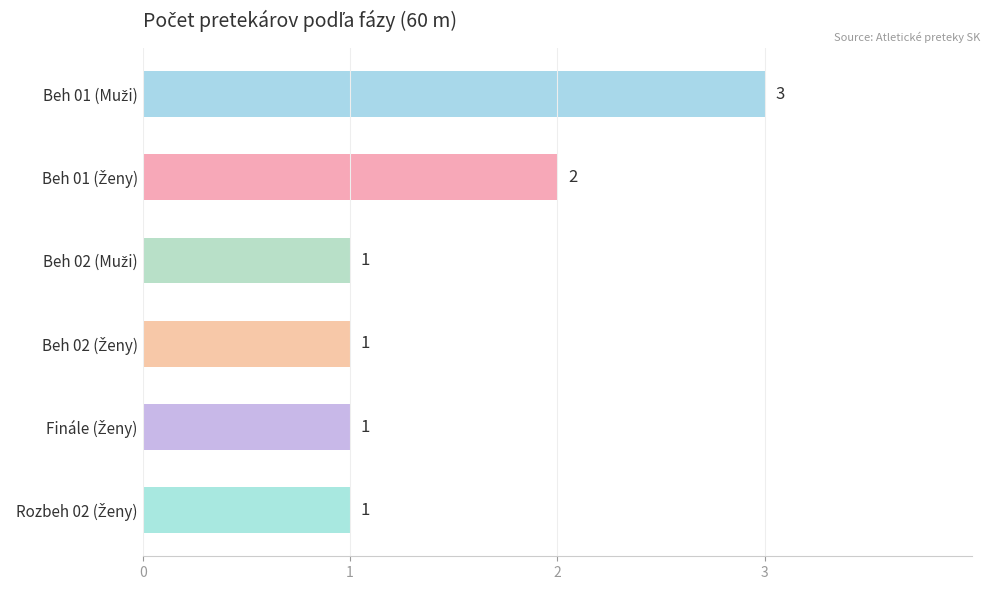

What is the average value?

2